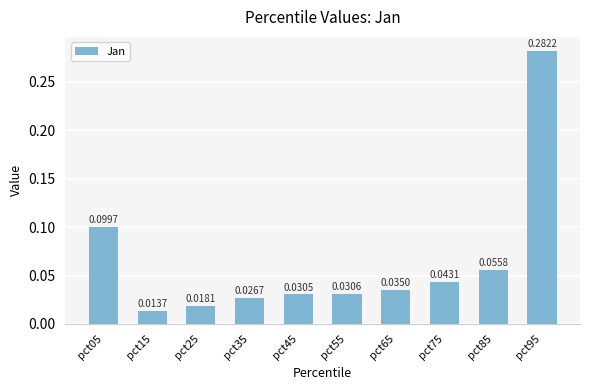

What is the sum of all values?

0.6